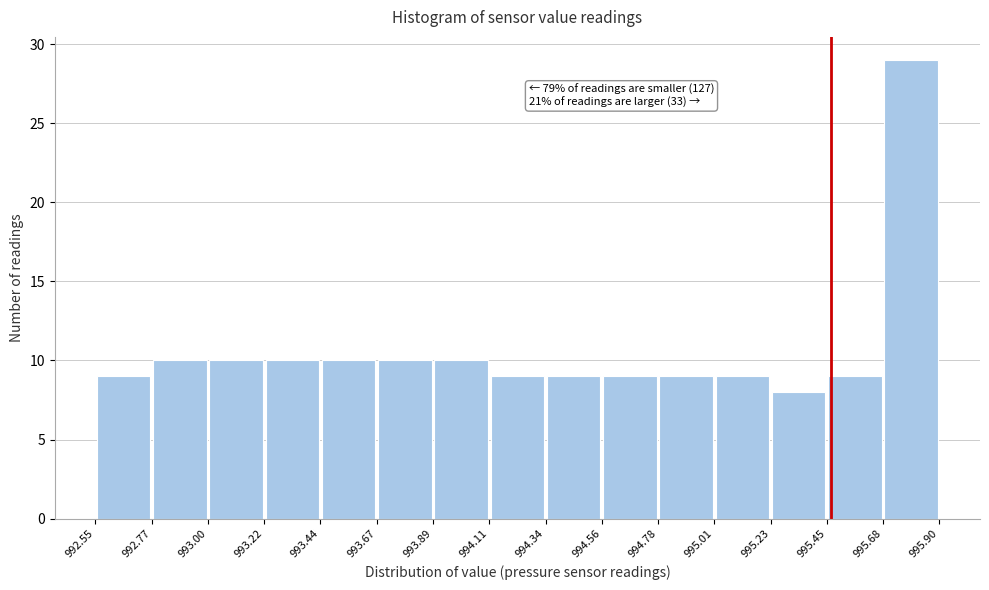

Over which range of the x-axis is the bar tallest?

995.68 to 995.90